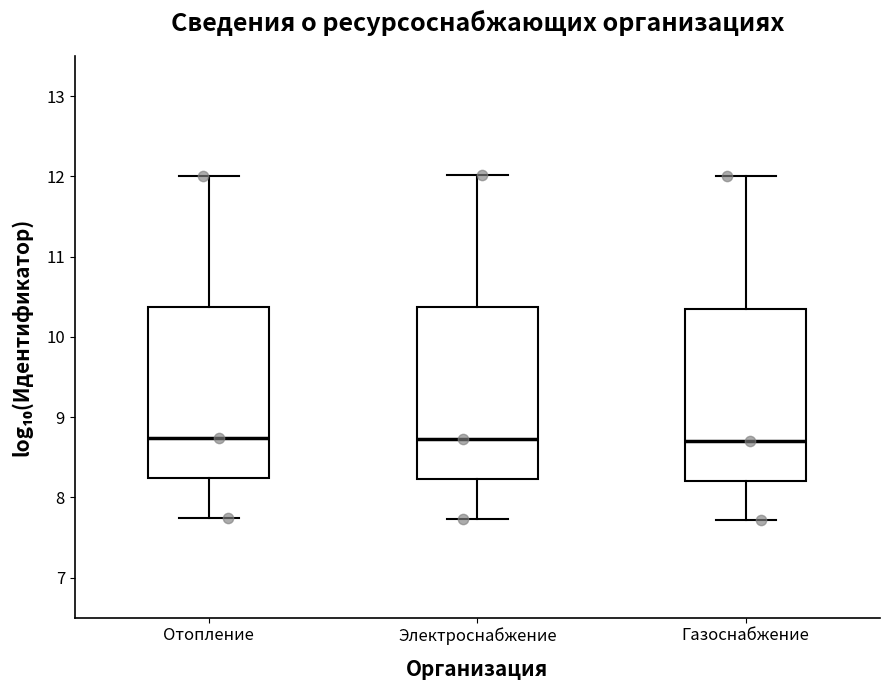

Reading left to right, transcribe this box plot: for each box, give where its median line is, the range the box spans, and where its two whiskers end, as read against the y-axis. The values are not printed on the chart, so give them approximately, as read against the axis.

Отопление: median 8.7, box 8.2 to 10.4, whiskers 7.7 to 12.0
Электроснабжение: median 8.7, box 8.2 to 10.4, whiskers 7.7 to 12.0
Газоснабжение: median 8.7, box 8.2 to 10.4, whiskers 7.7 to 12.0